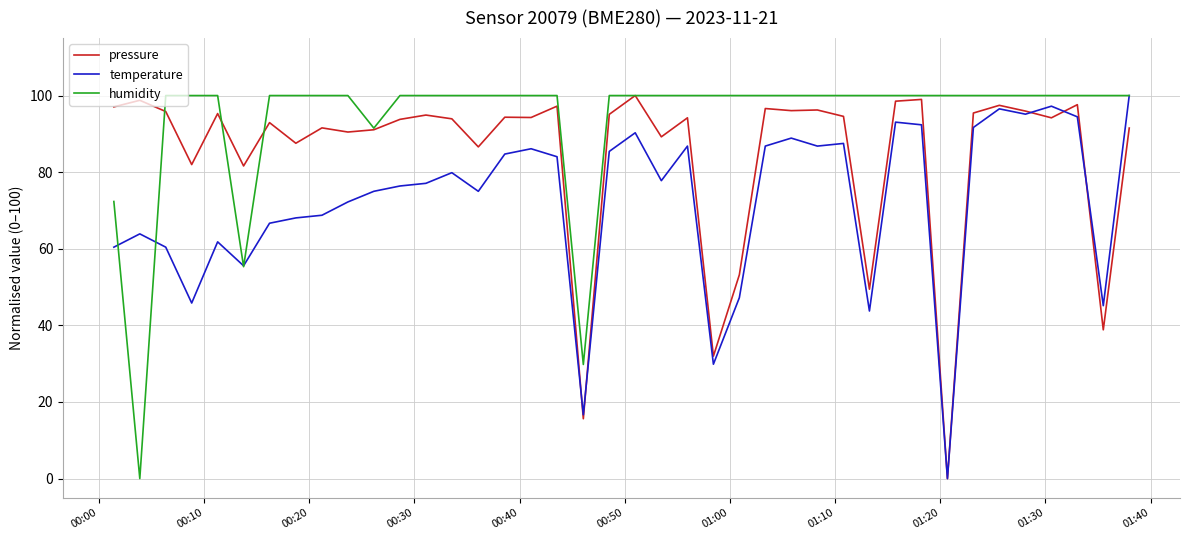

Rank the series by their average value, from highest to lowest.

humidity, pressure, temperature